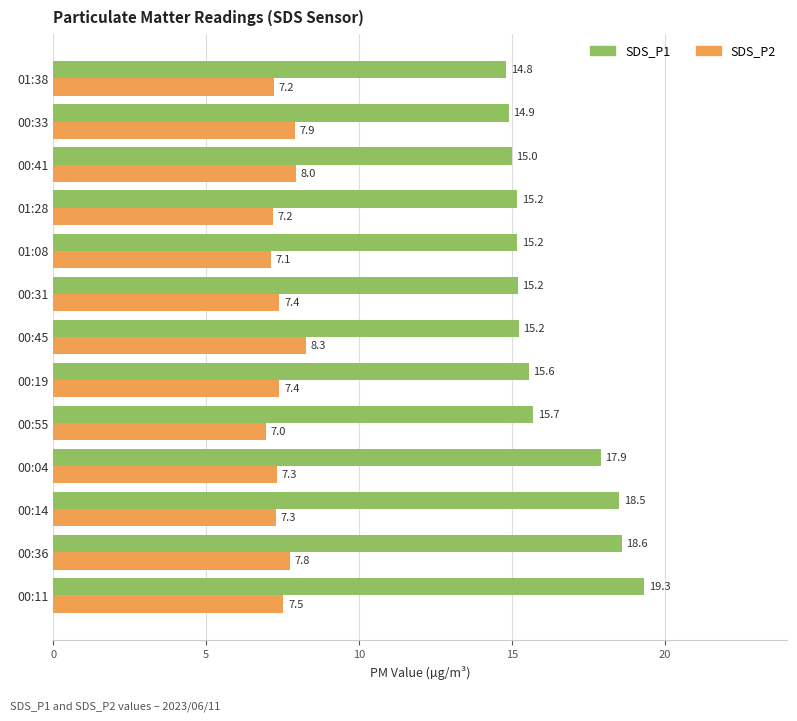

Rank the series by their maximum value, from highest to lowest.

SDS_P1, SDS_P2